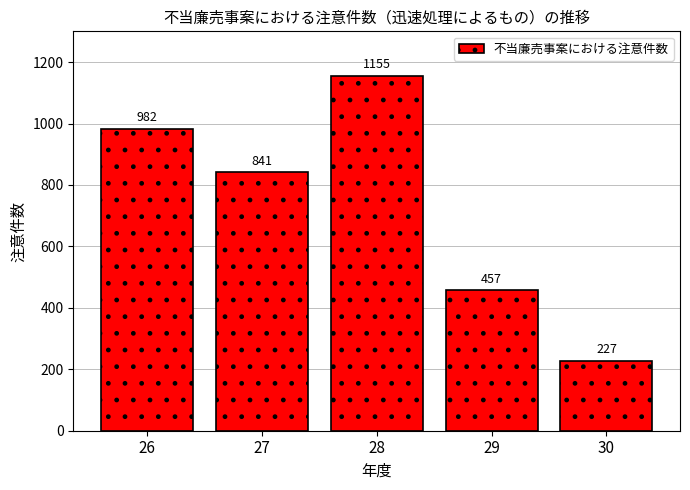

What is the value of the 5th bar from the left?

227